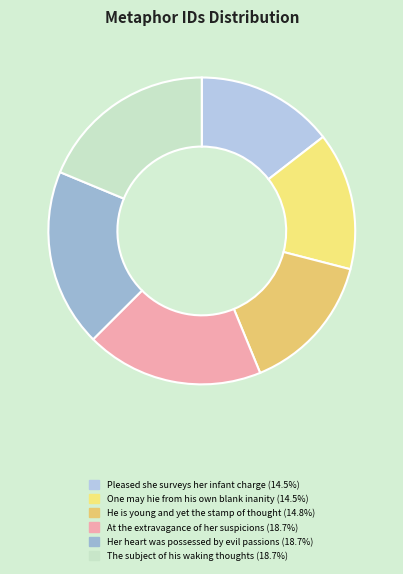

True or false: Pleased she surveys her infant charge accounts for 4% of the total.

False